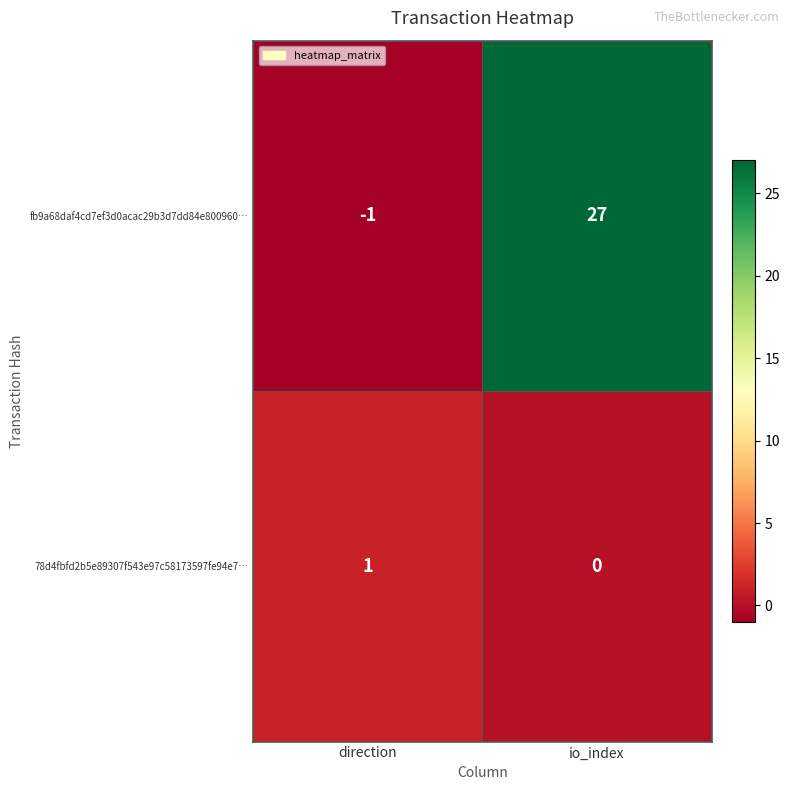

Reading left to right, what are all the values shown in this chart?

fb9a68daf4cd7ef3d0acac29b3d7dd84e800960…: direction=-1	io_index=27
78d4fbfd2b5e89307f543e97c58173597fe94e7…: direction=1	io_index=0